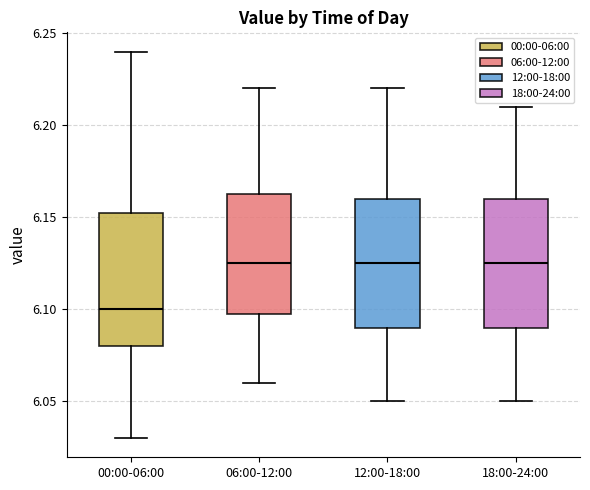

Reading left to right, read every box against the y-axis: the position of its median line, the range the box covers, and the ends of its whiskers. The values are not printed on the chart, so give them approximately, as read against the axis.

00:00-06:00: median 6.100, box 6.080 to 6.155, whiskers 6.030 to 6.240
06:00-12:00: median 6.125, box 6.100 to 6.165, whiskers 6.060 to 6.220
12:00-18:00: median 6.125, box 6.090 to 6.160, whiskers 6.050 to 6.220
18:00-24:00: median 6.125, box 6.090 to 6.160, whiskers 6.050 to 6.210